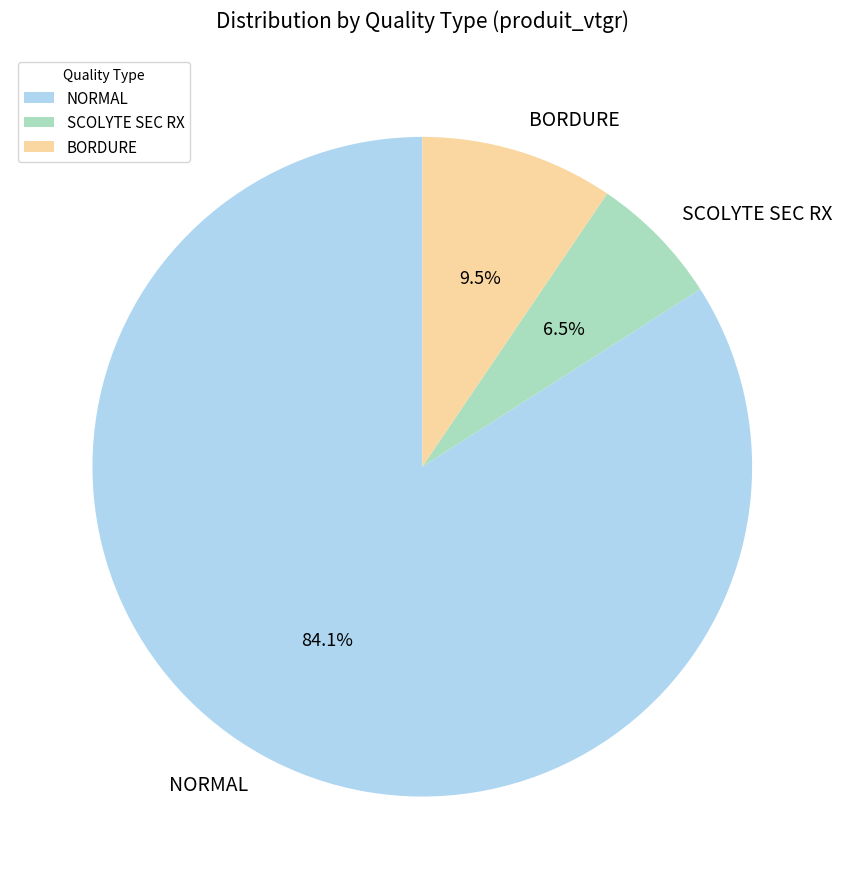

Approximately how many times larger is the value at NORMAL compared to BORDURE?

8.9